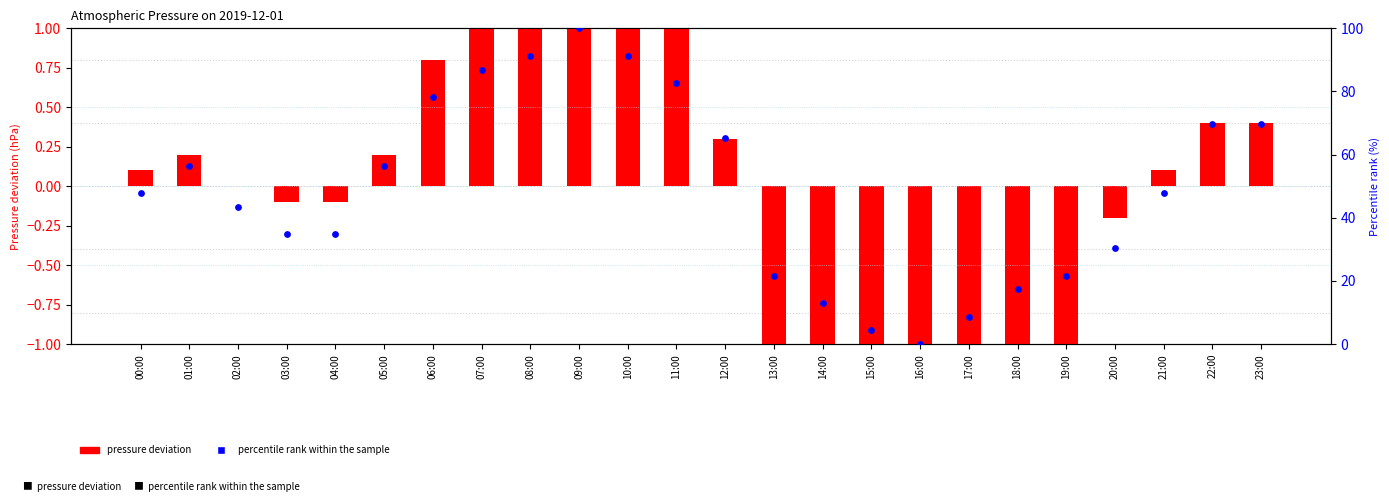

Is the value of percentile rank within the sample at 17:00 greater than the value of pressure deviation at 20:00?

Yes